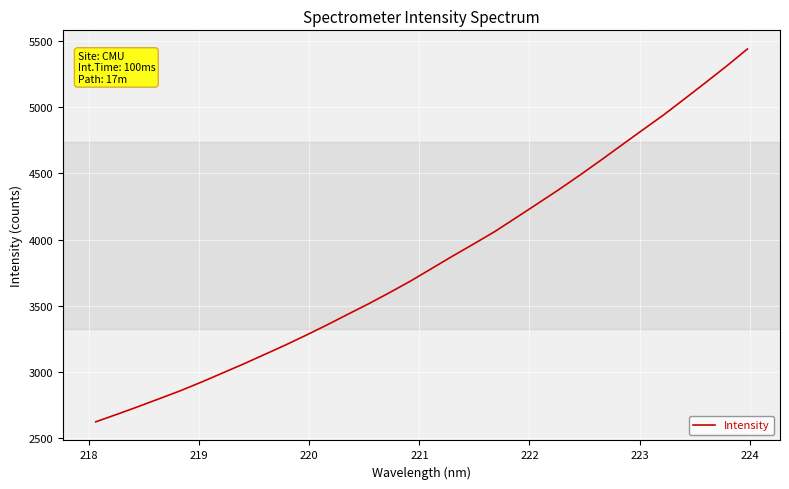

What is the difference between the maximum and second lowest values?

2757.9